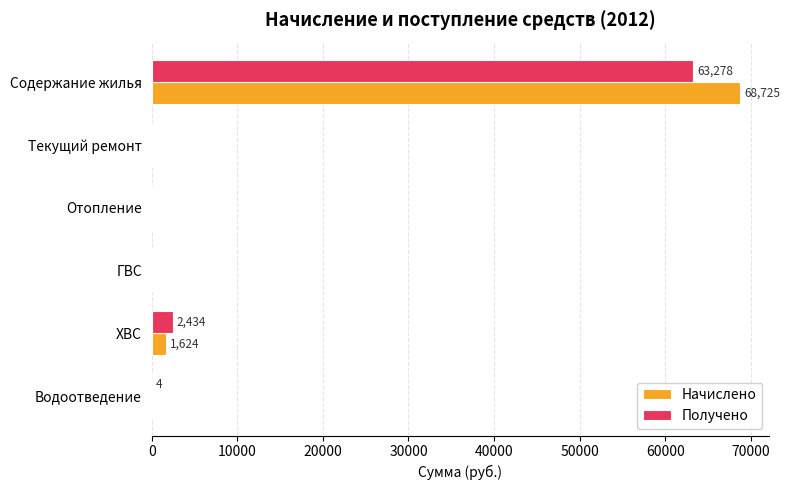

At which label is Начислено closest to 34362?

ХВС